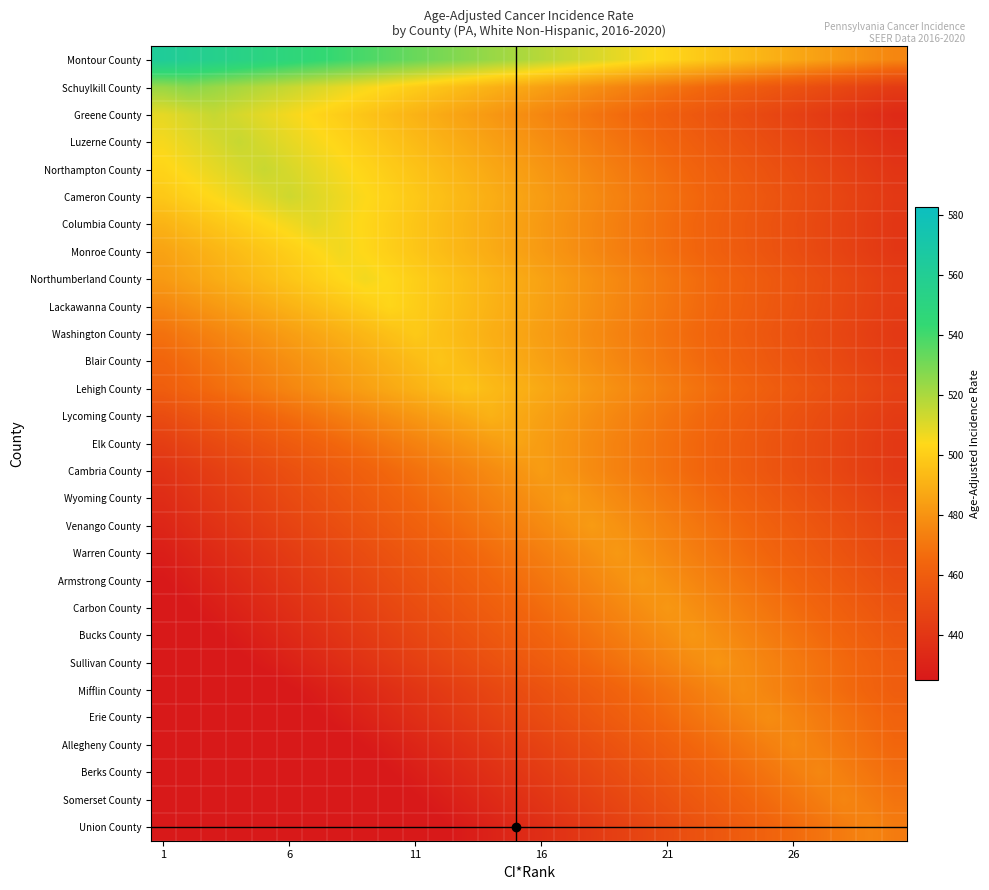

Rank the series by their maximum value, from lowest to highest.

Union County, Somerset County, Berks County, Allegheny County, Erie County, Mifflin County, Sullivan County, Bucks County, Carbon County, Armstrong County, Warren County, Venango County, Wyoming County, Cambria County, Elk County, Lycoming County, Lehigh County, Blair County, Washington County, Lackawanna County, Northumberland County, Monroe County, Columbia County, Cameron County, Northampton County, Luzerne County, Greene County, Schuylkill County, Montour County